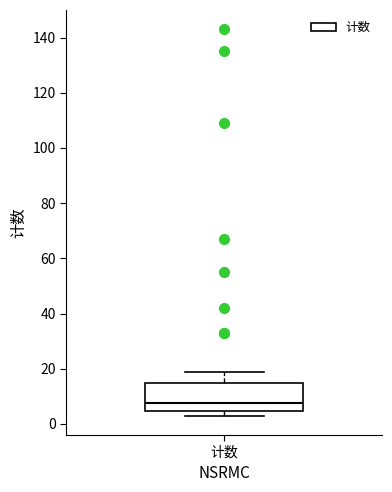

Where does the upper whisker of the box for 计数 end on the y-axis? The values are not printed on the chart, so give them approximately, as read against the axis.

20